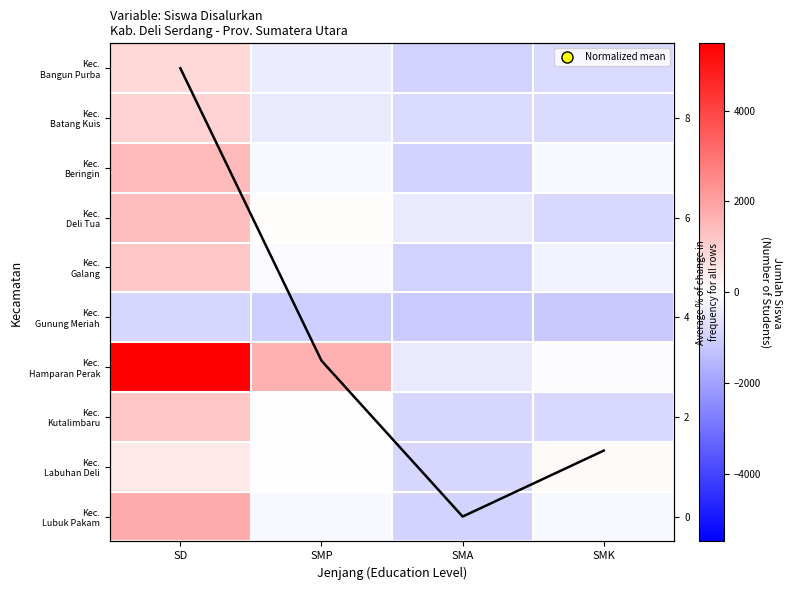

What is the difference between the maximum and second lowest values in the Kec. Batang Kuis series?

1694.0